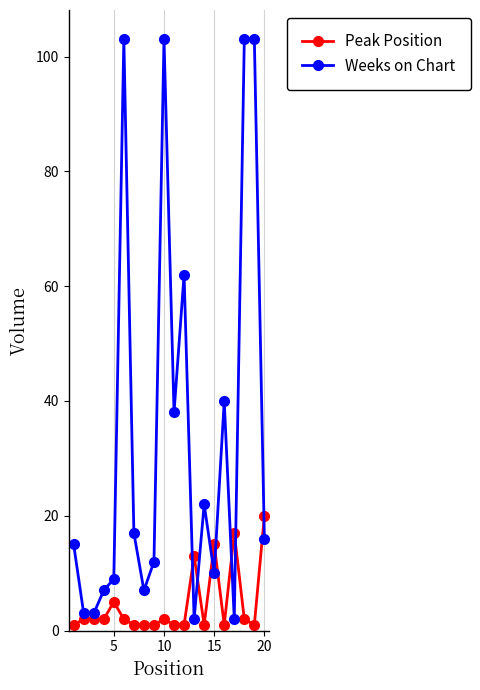

List the series in order of their peak value, lowest first.

Peak Position, Weeks on Chart